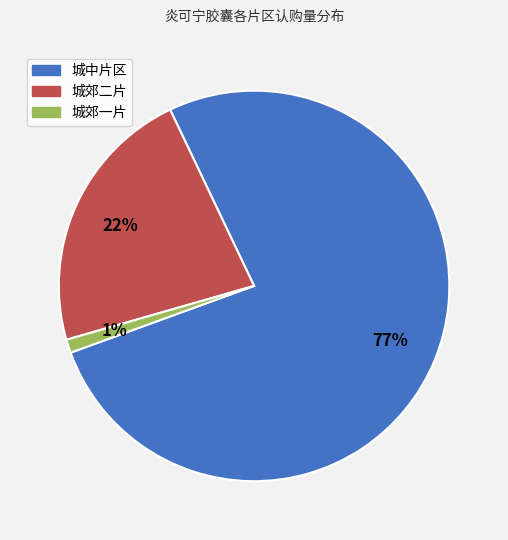

Is there a majority slice in this chart?

Yes